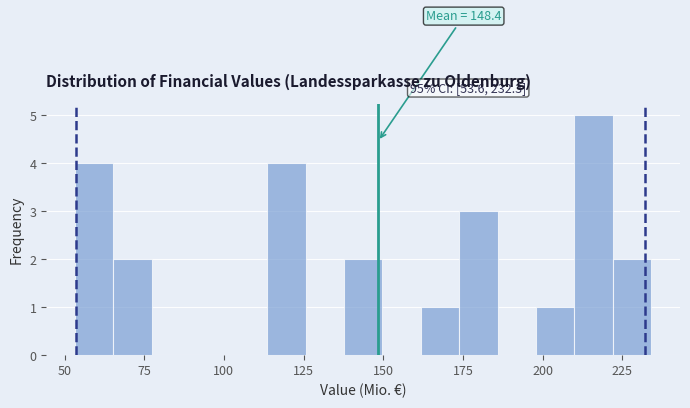

Around what value on the x-axis is the tallest bar? Give the approximate position of its centre, as read against the axis.

215